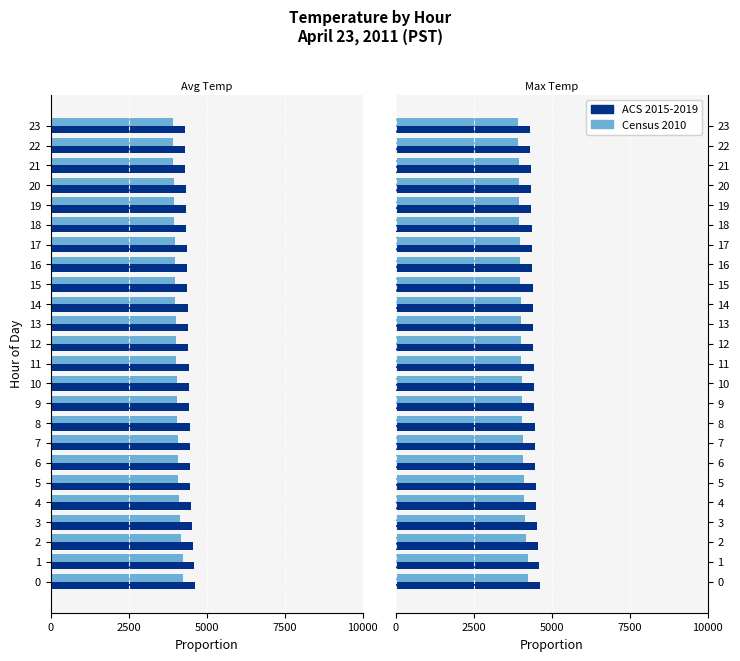

At which category does the chart reach its minimum across all series?

23